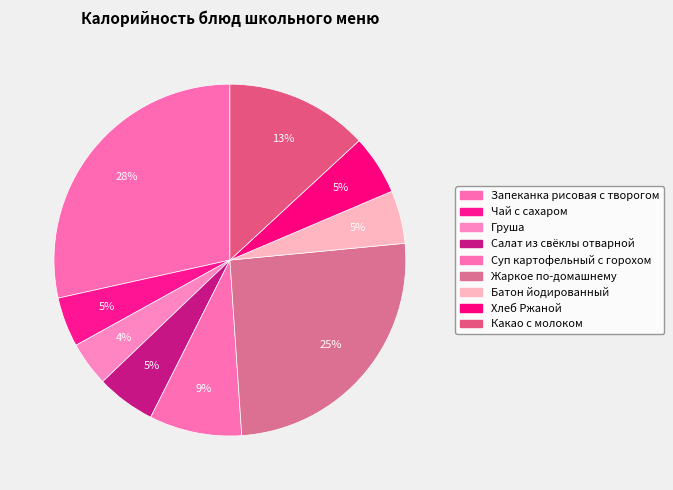

What is the total percentage of Салат из свёклы отварной and Груша?

9.5%